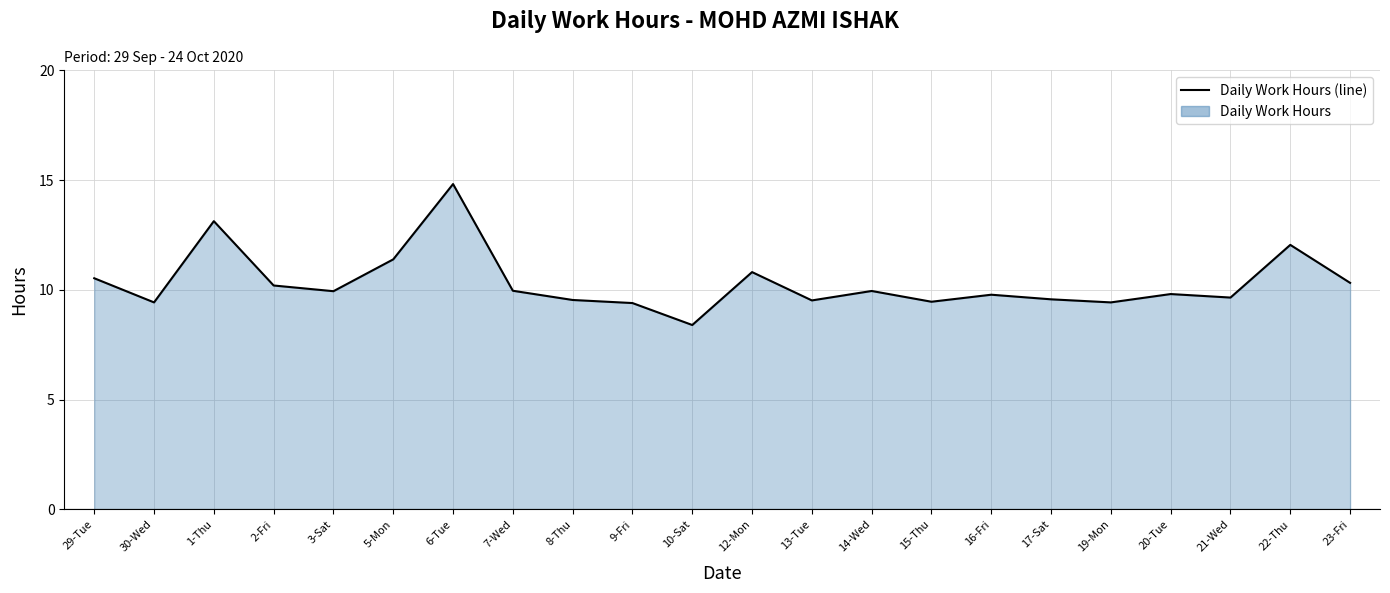

Reading right to left, what are all the values shown in this chart?

23-Fri=10.3	22-Thu=12.1	21-Wed=9.7	20-Tue=9.8	19-Mon=9.4	17-Sat=9.6	16-Fri=9.8	15-Thu=9.5	14-Wed=9.9	13-Tue=9.5	12-Mon=10.8	10-Sat=8.4	9-Fri=9.4	8-Thu=9.5	7-Wed=10.0	6-Tue=14.8	5-Mon=11.4	3-Sat=9.9	2-Fri=10.2	1-Thu=13.1	30-Wed=9.4	29-Tue=10.5